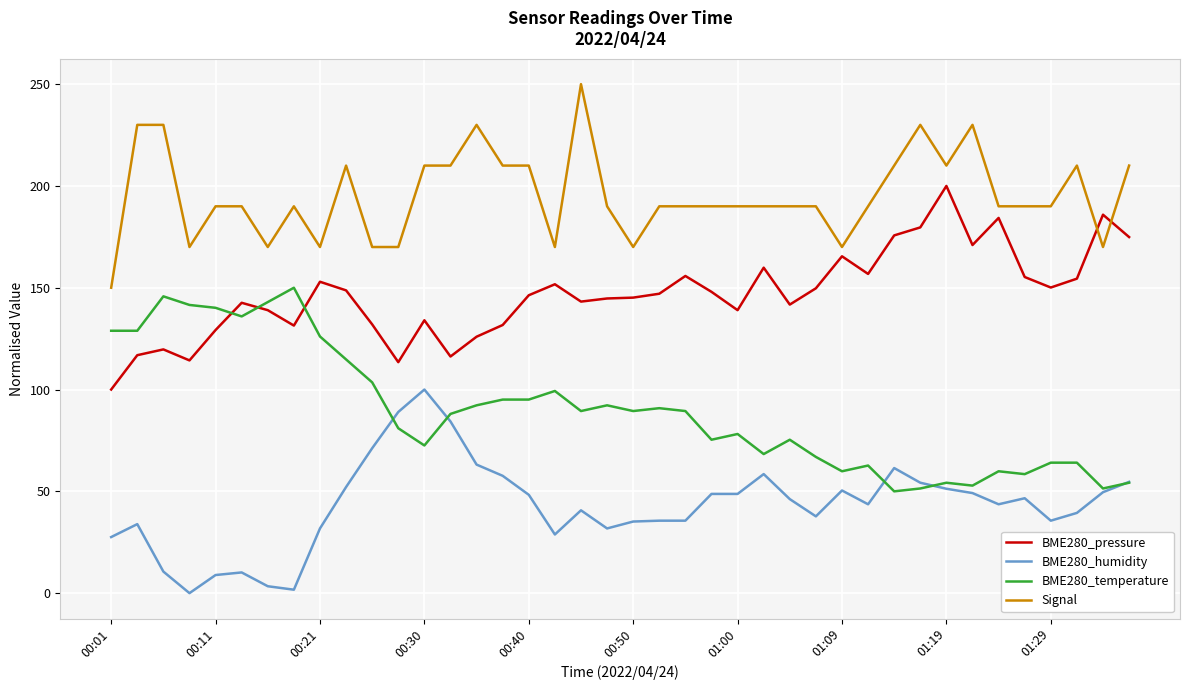

Which series has the largest total across all categories?

Signal